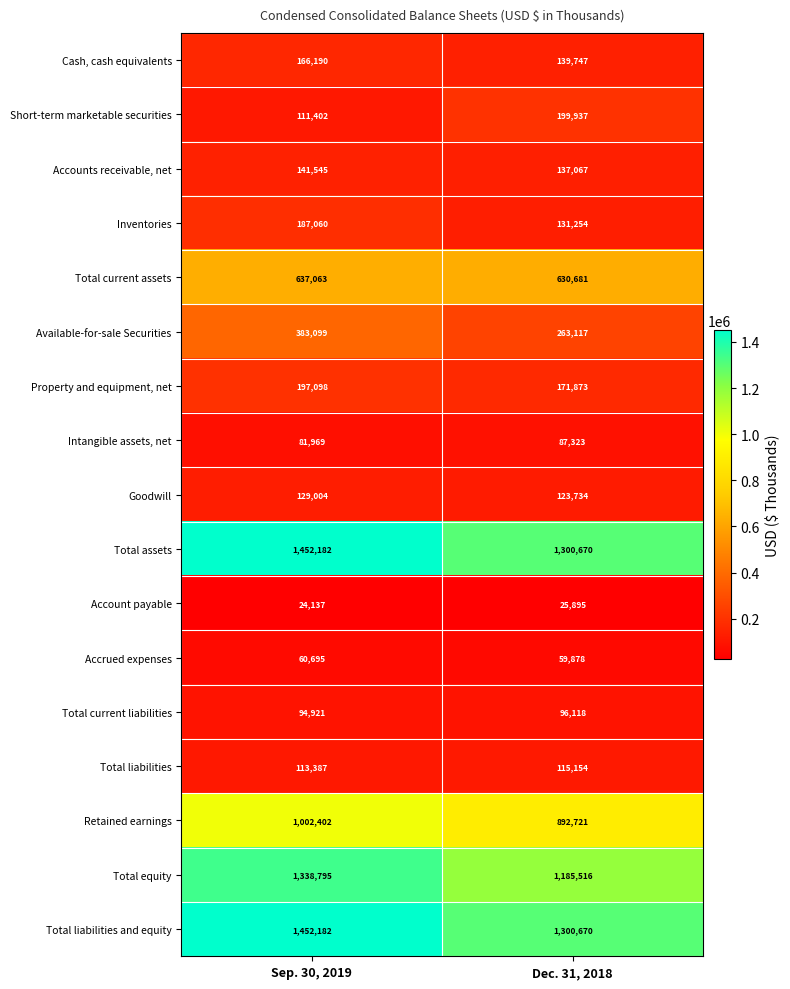

Which series changed the most between Sep. 30, 2019 and Dec. 31, 2018?

Total equity